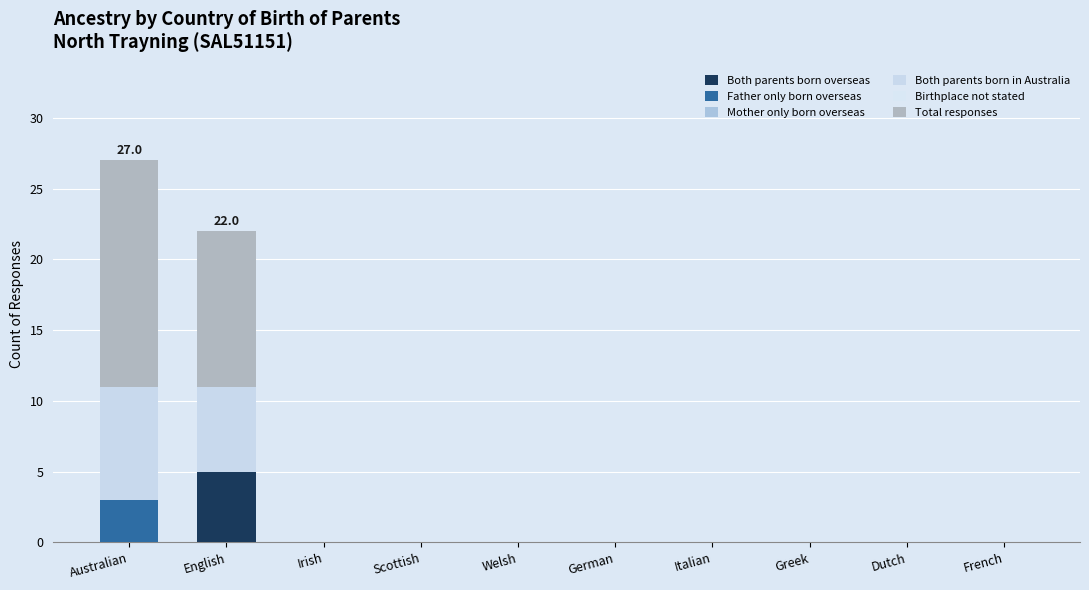

How many categories are shown in the chart?

10